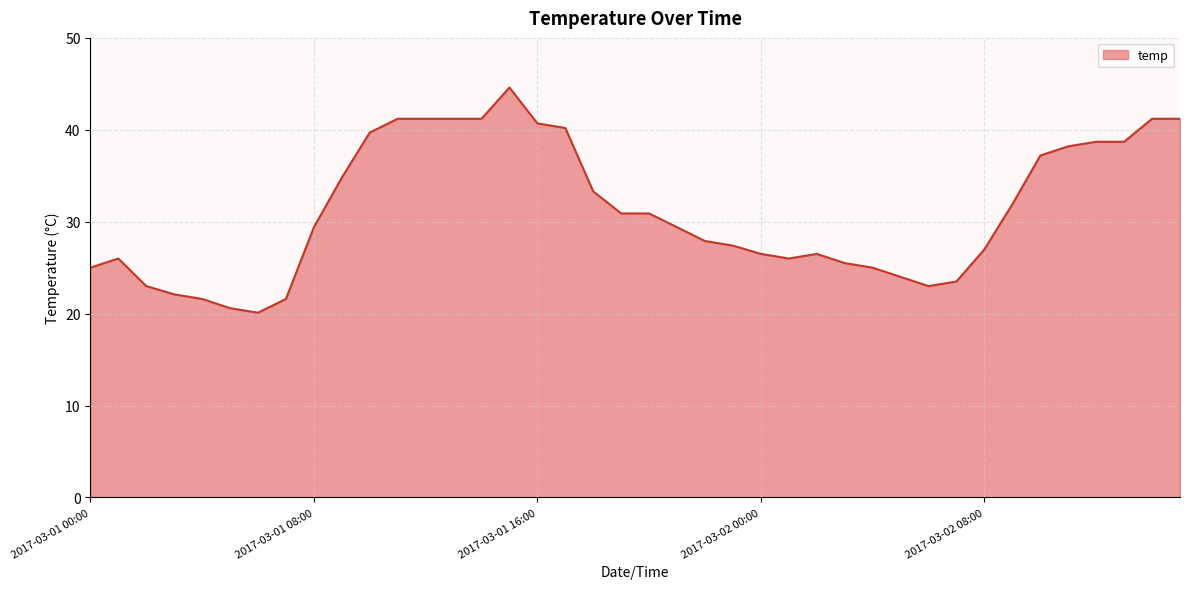

What is the maximum value shown in the chart?

44.6